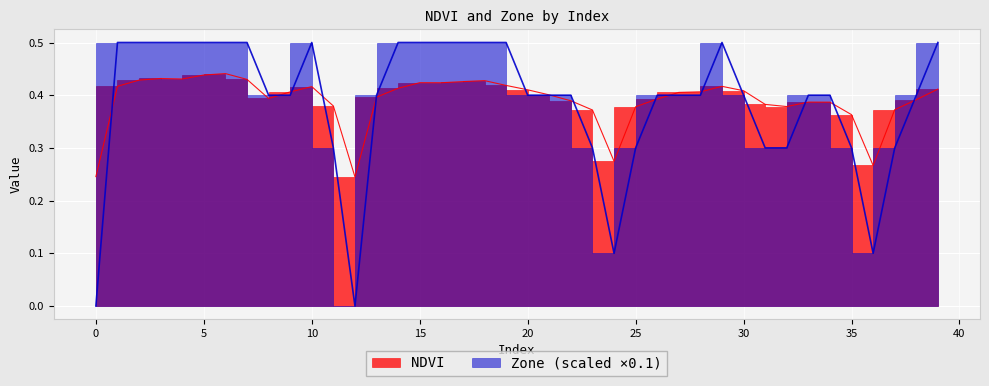

How many data points does each series have?

40